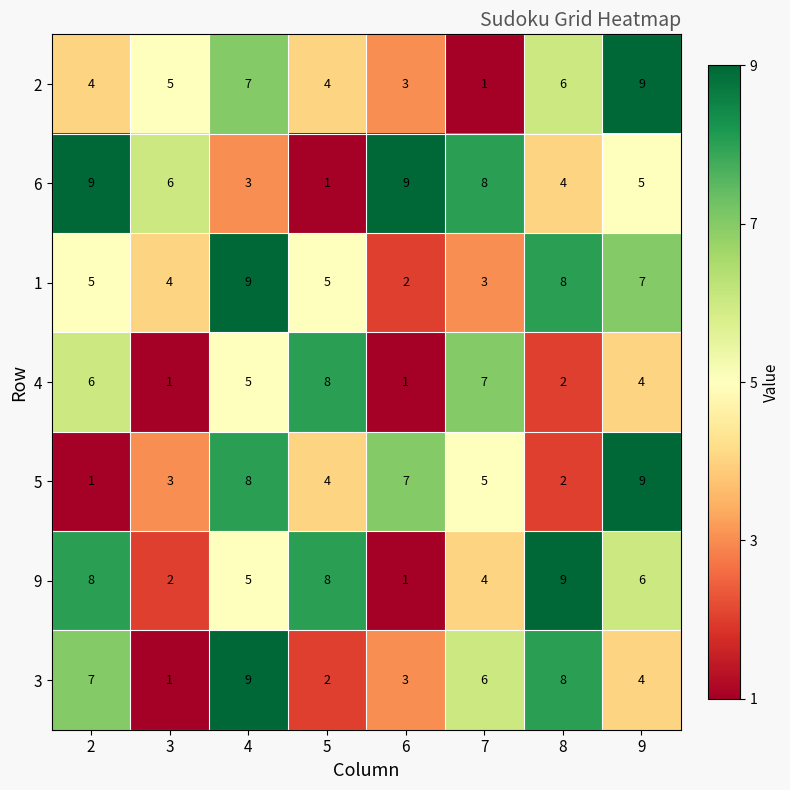

Which series has the largest total across all categories?

6